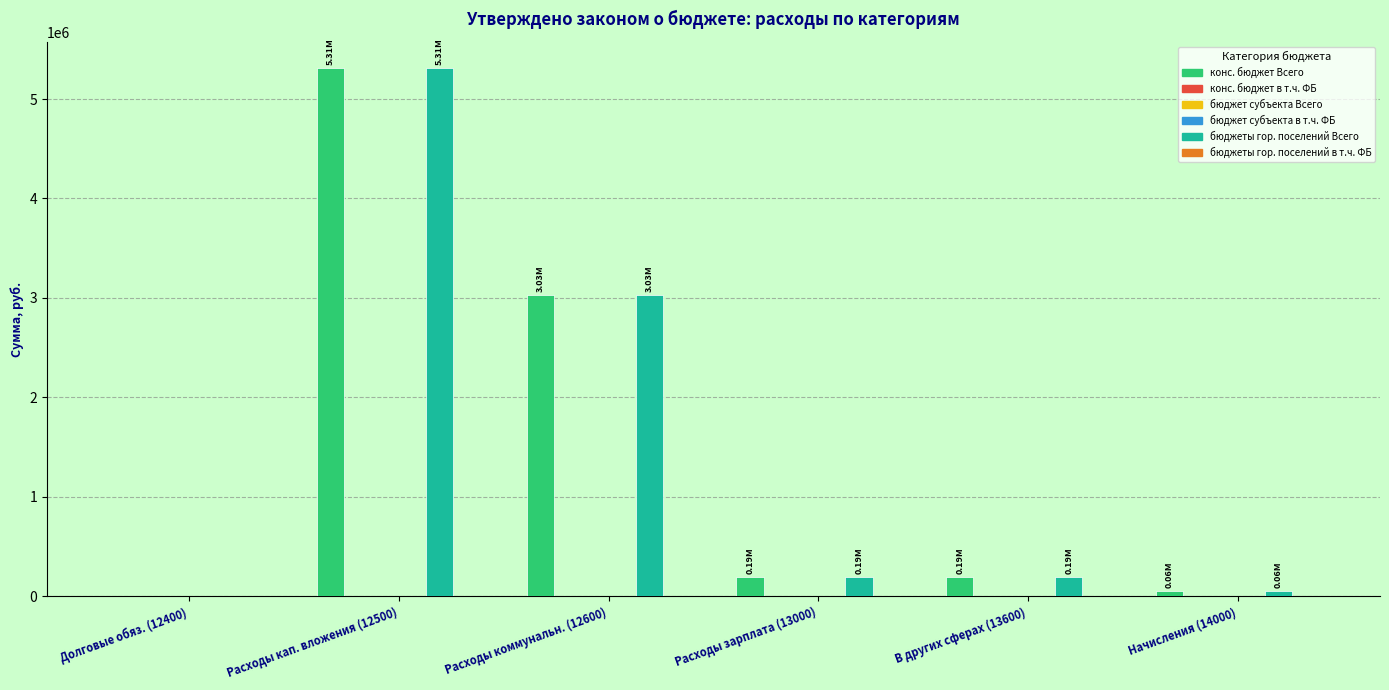

List the labels in order of конс. бюджет Всего value, smallest first.

Долговые обяз. (12400), Начисления (14000), Расходы зарплата (13000), В других сферах (13600), Расходы коммунальн. (12600), Расходы кап. вложения (12500)